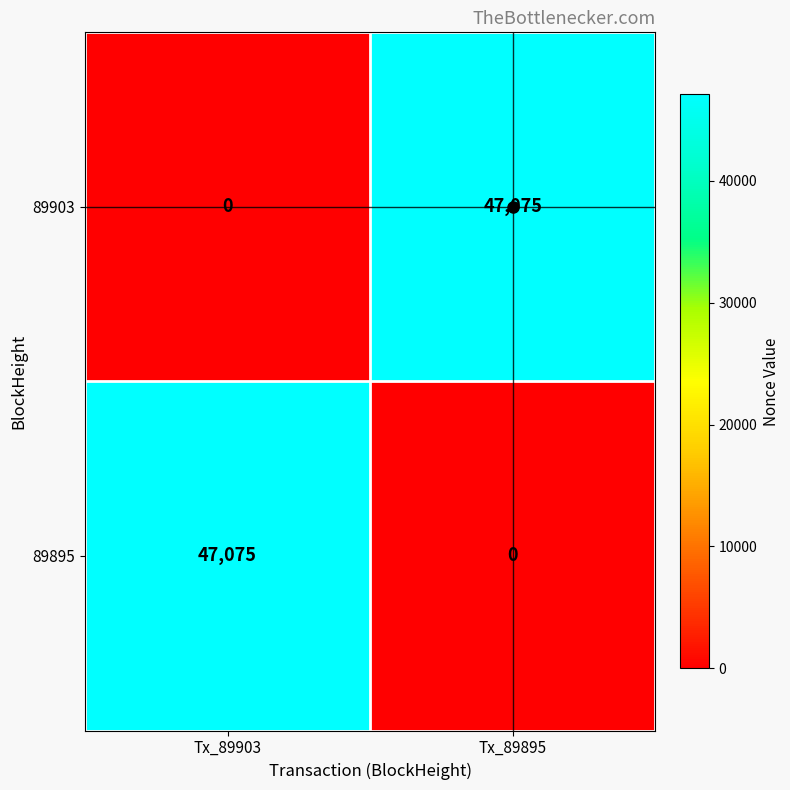

What is the approximate value of 89903 at Tx_89895?

47075